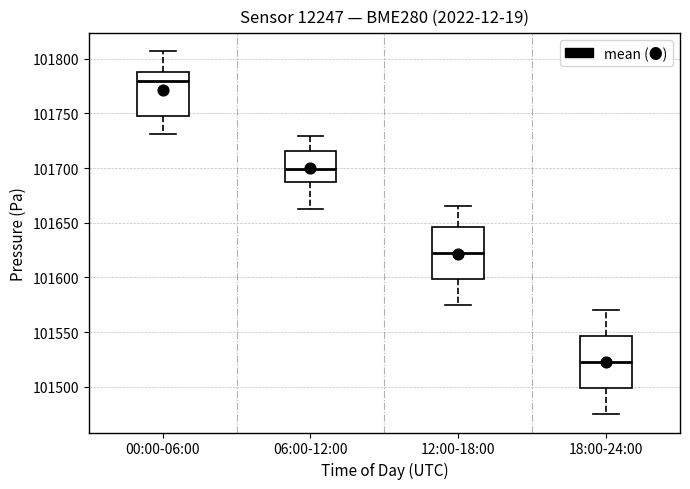

Reading left to right, read every box against the y-axis: the position of its median line, the range the box covers, and the ends of its whiskers. The values are not printed on the chart, so give them approximately, as read against the axis.

00:00-06:00: median 101780, box 101745 to 101790, whiskers 101730 to 101805
06:00-12:00: median 101700, box 101690 to 101715, whiskers 101660 to 101730
12:00-18:00: median 101625, box 101600 to 101645, whiskers 101575 to 101665
18:00-24:00: median 101525, box 101500 to 101545, whiskers 101475 to 101570